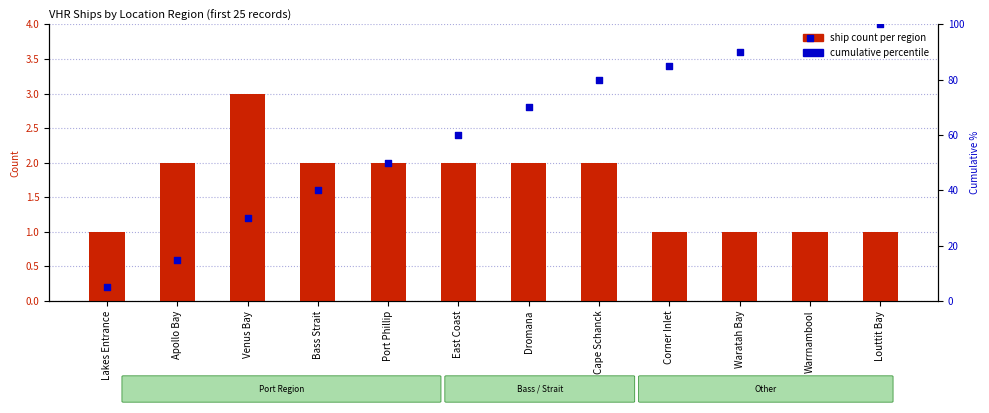

At which category is the sum across all series the highest?

Louttit Bay